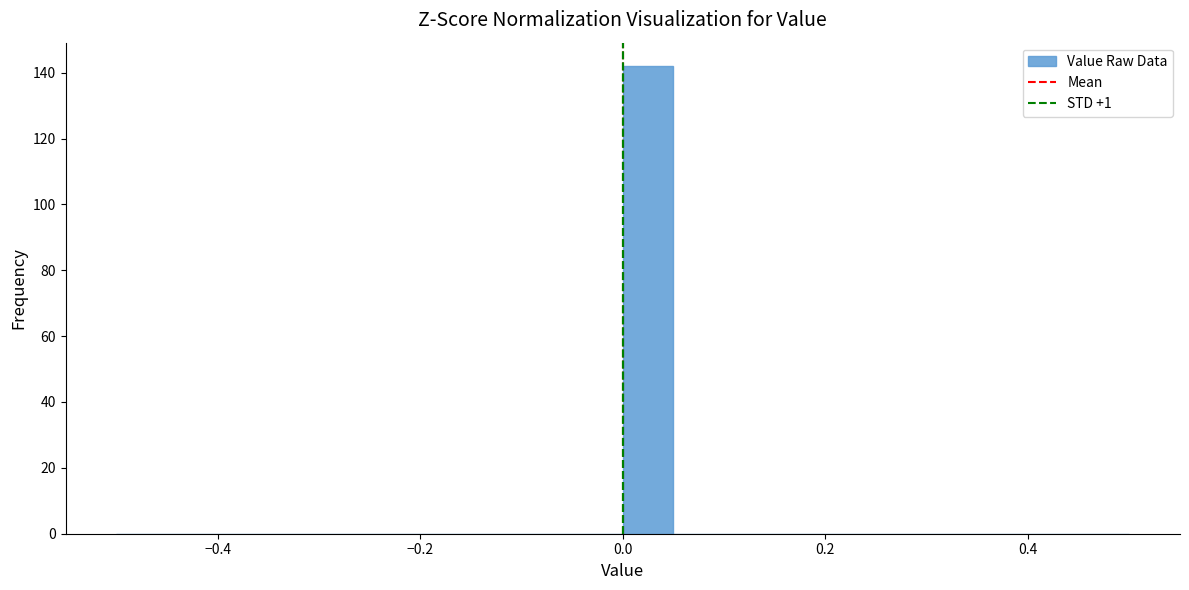

Read against the x-axis, roughly where is the centre of the tallest bar?

0.02